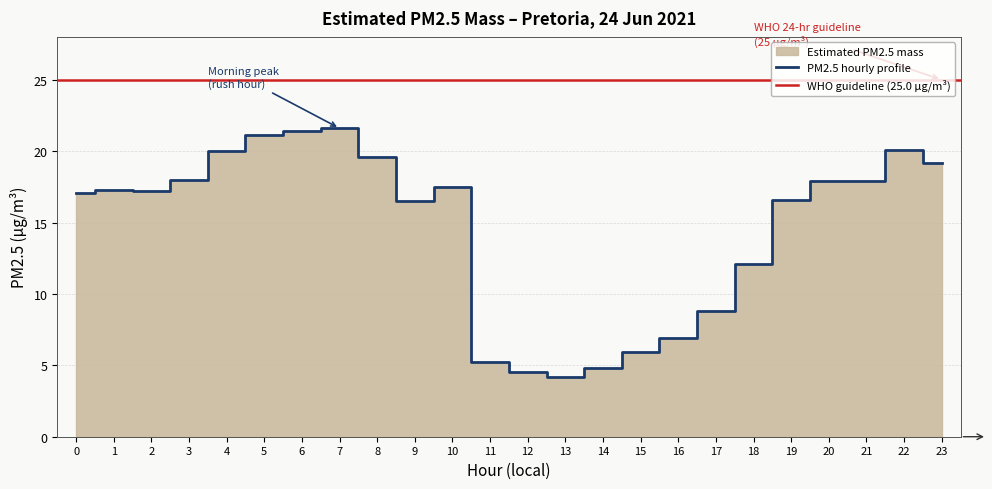

Does the chart display data point markers on the line(s)?

No